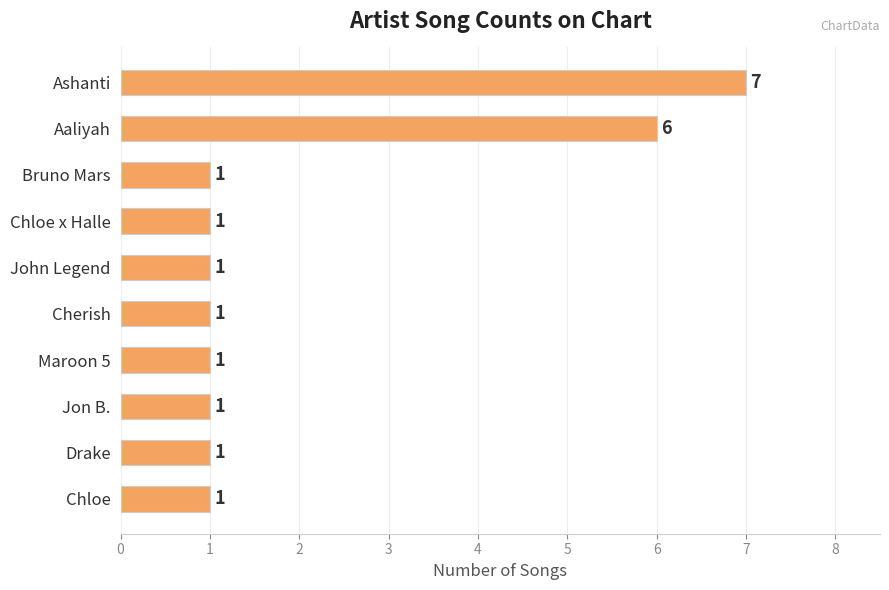

How many values are between 1 and 2?

8